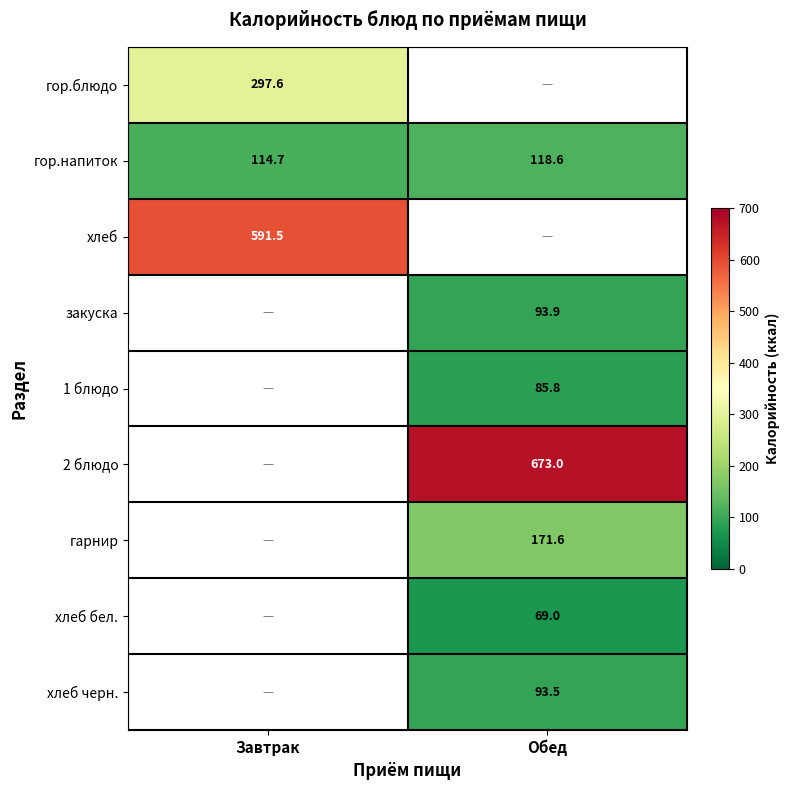

What is the difference between the гор.напиток values at Обед and Завтрак?

3.9